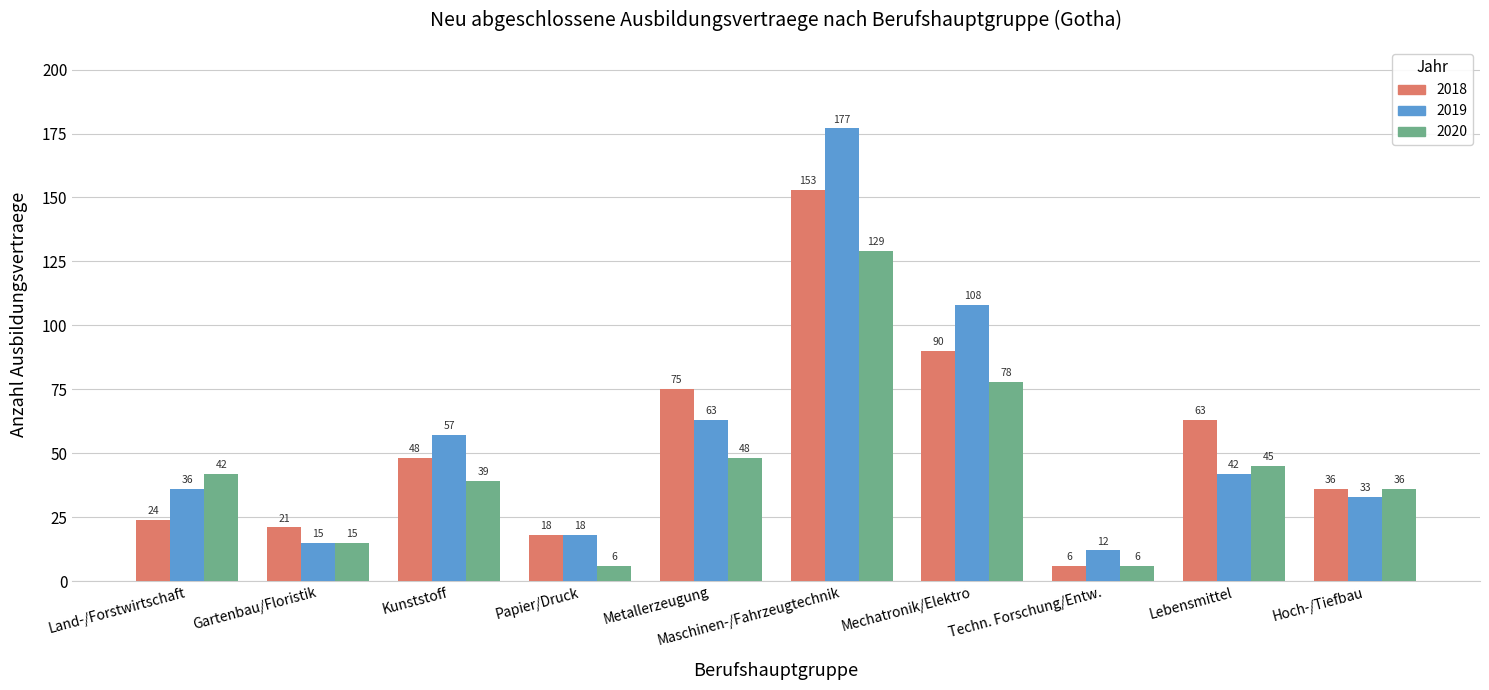

What are all the series names shown in the legend?

2018, 2019, 2020